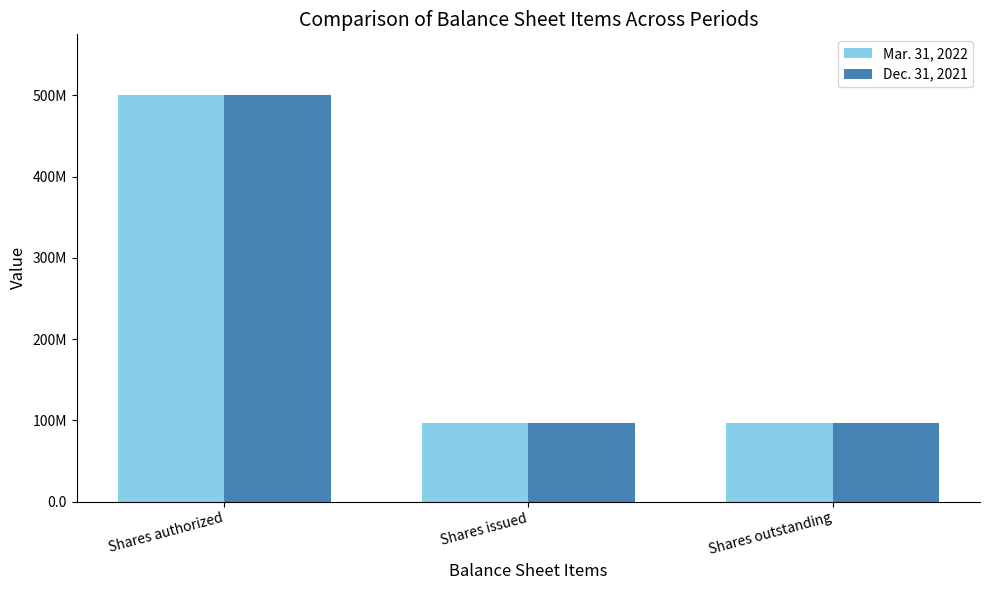

What are all the series names shown in the legend?

Mar. 31, 2022, Dec. 31, 2021